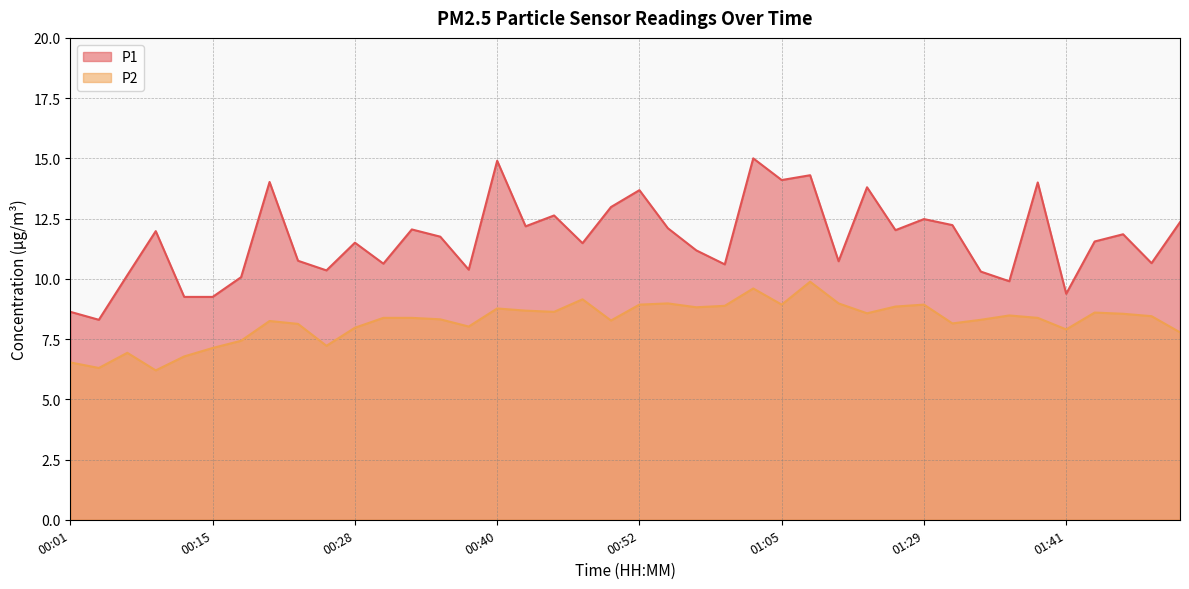

What is the label of the 36th point from the right?

00:13